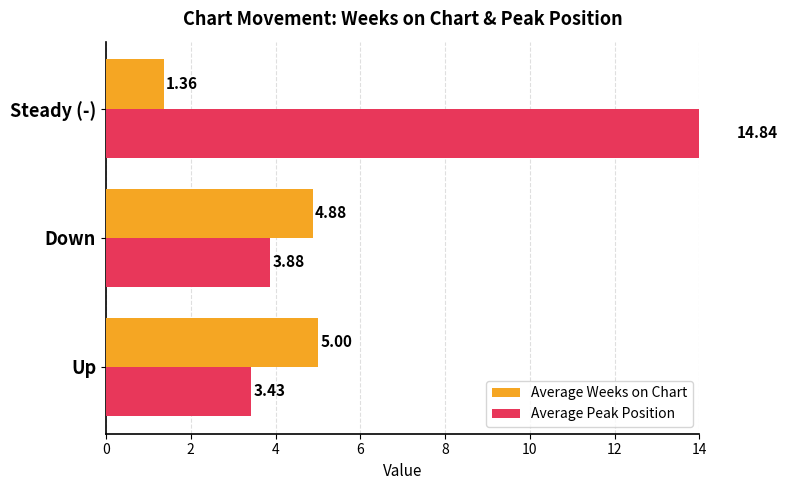

At Up, list the series in order from largest to smallest.

Average Weeks on Chart, Average Peak Position